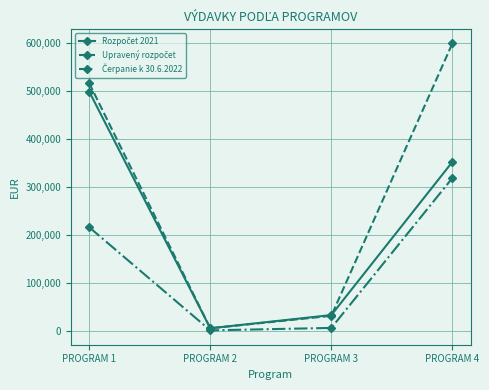

What is the total value across all series at PROGRAM 1?

1228517.3